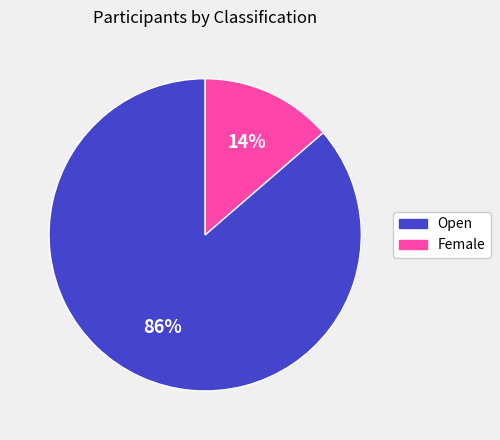

To the nearest percent, what percentage of the pie is Female?

14%